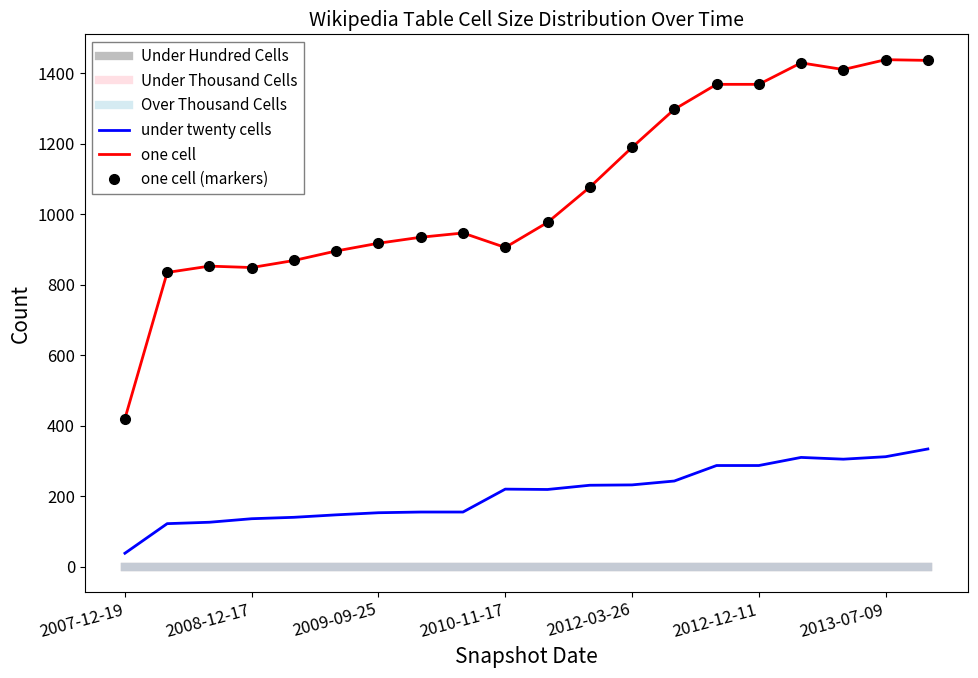

At how many categories does at least one series exceed 751?

19